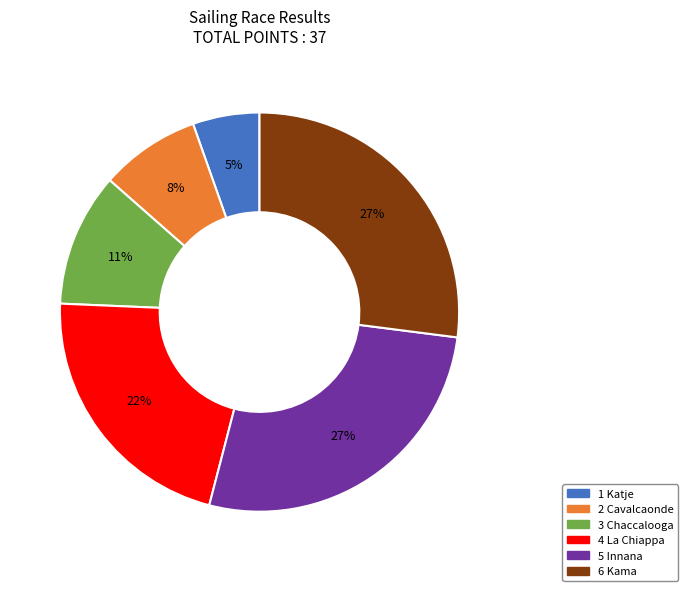

To the nearest percent, what is the difference between the 3 Chaccalooga and 2 Cavalcaonde slice percentages?

3%